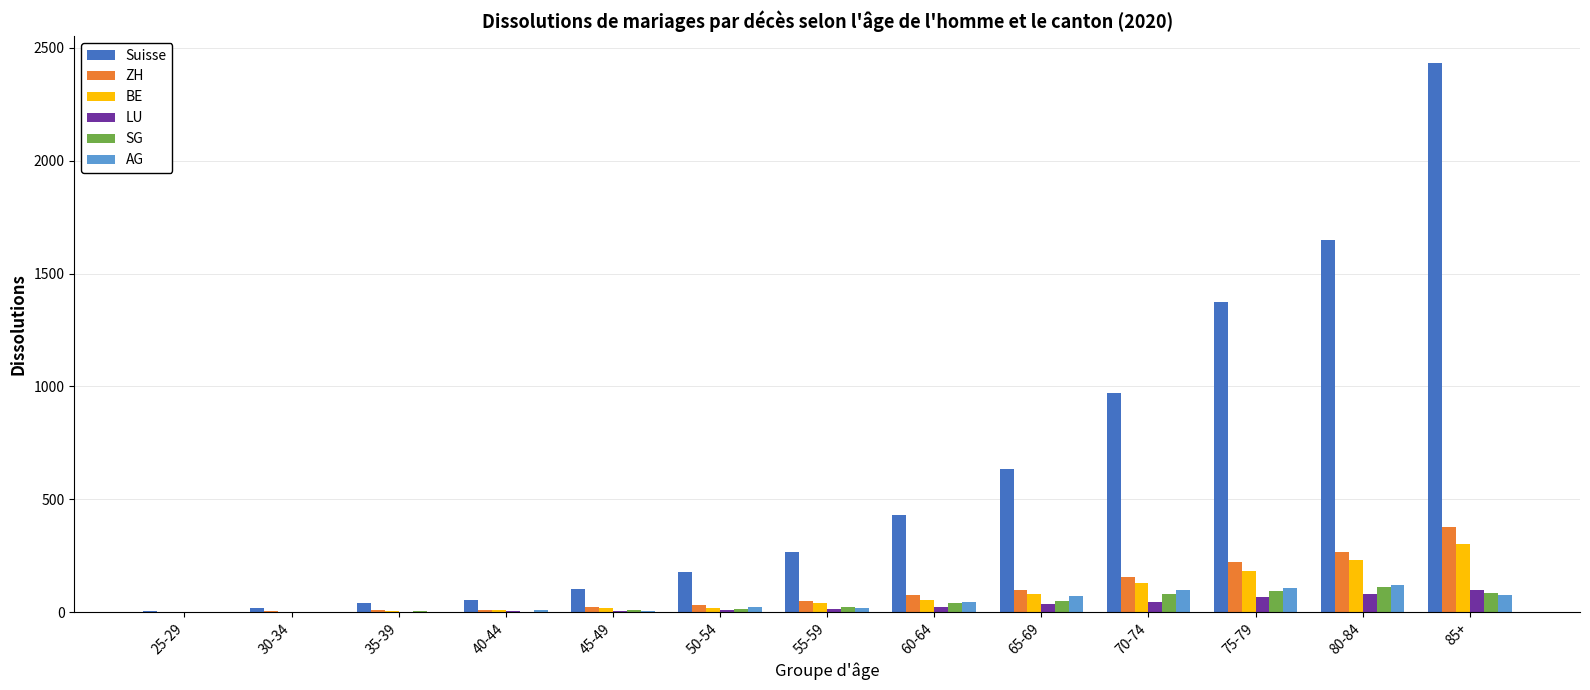

Which category has the highest value across all series?

85+